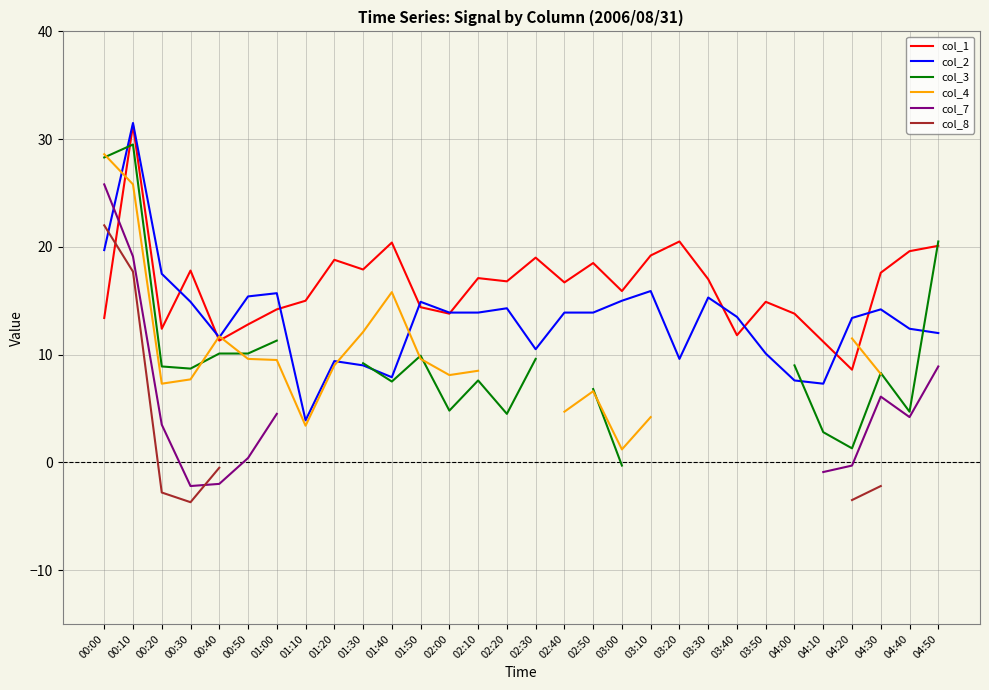

True or false: col_3 has more than 1 interior local peaks.

True